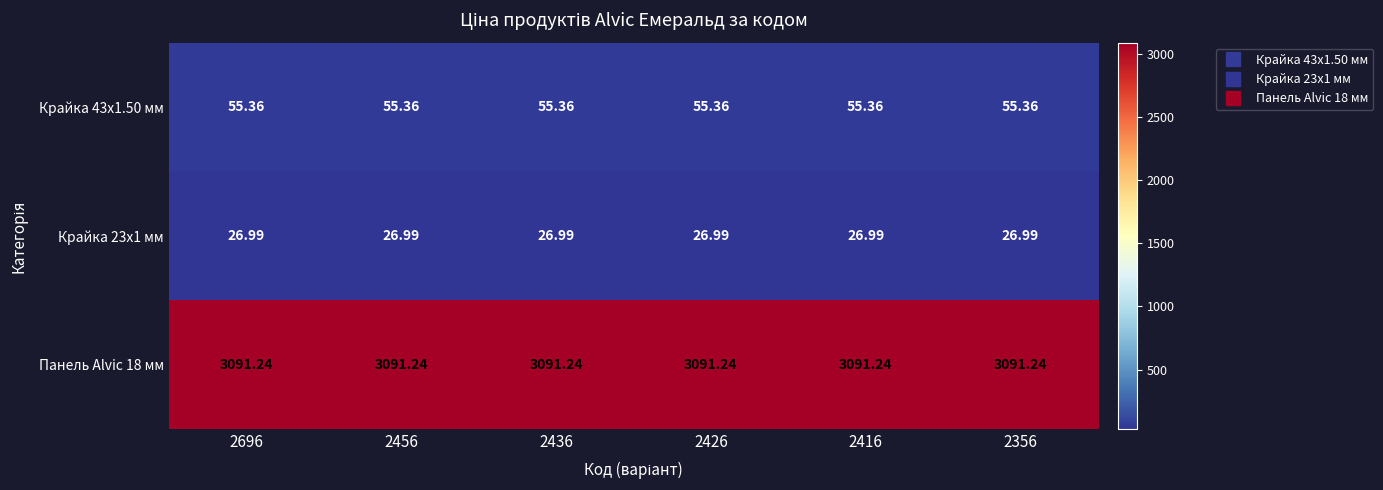

Is the value of Крайка 43x1.50 мм at 2426 greater than the value of Панель Alvic 18 мм at 2426?

No